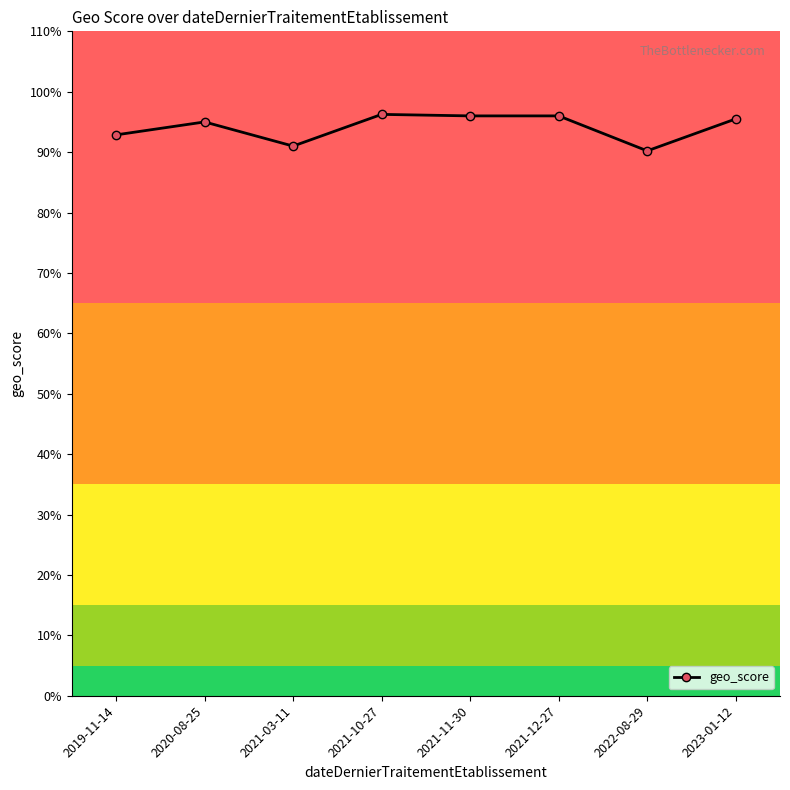

Which has a higher value, 2022-08-29 or 2023-01-12?

2023-01-12